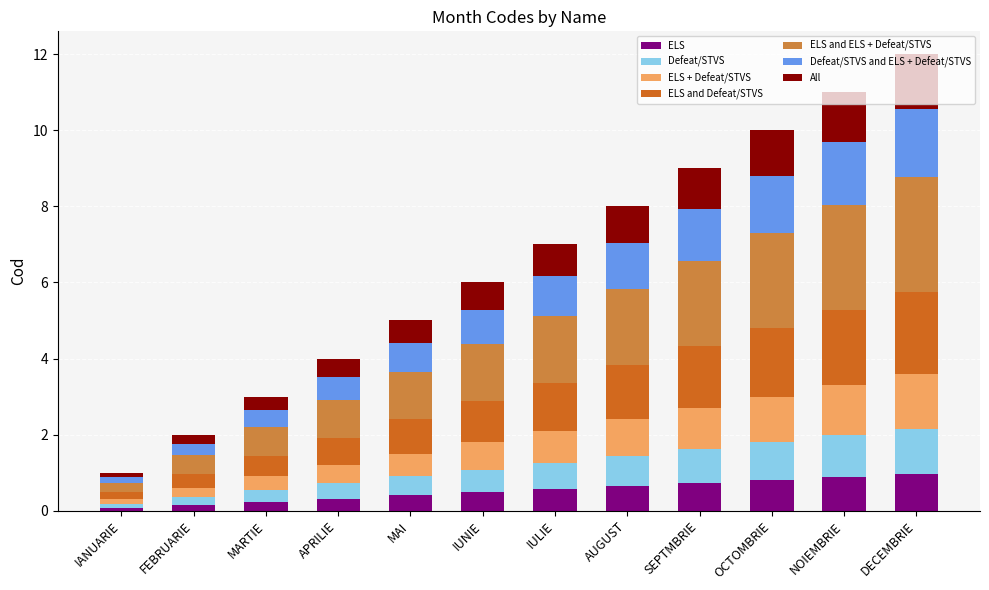

What is the difference between the maximum and minimum values in the ELS series?

0.9